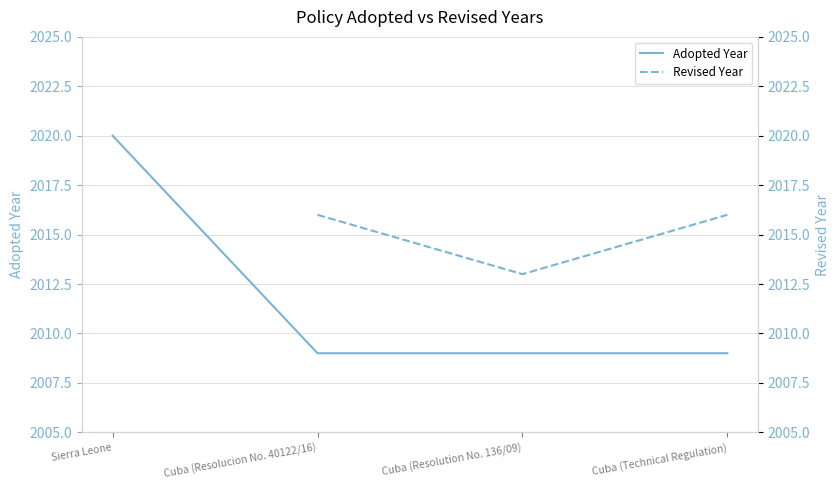

How many lines are shown in the chart?

2